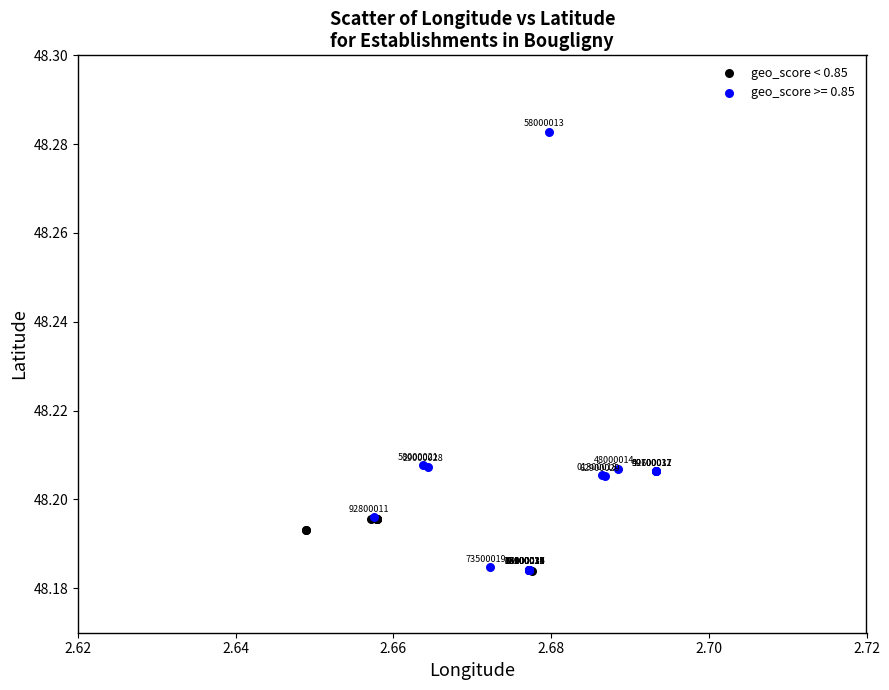

Which series reaches the minimum Y coordinate?

geo_score < 0.85